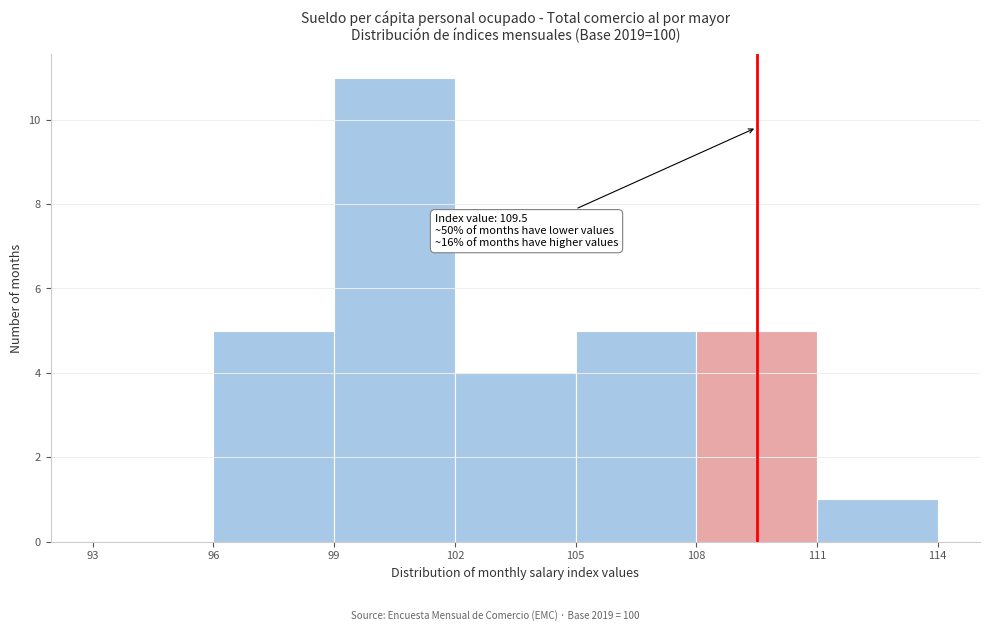

Over which range of the x-axis is the bar tallest?

99 to 102